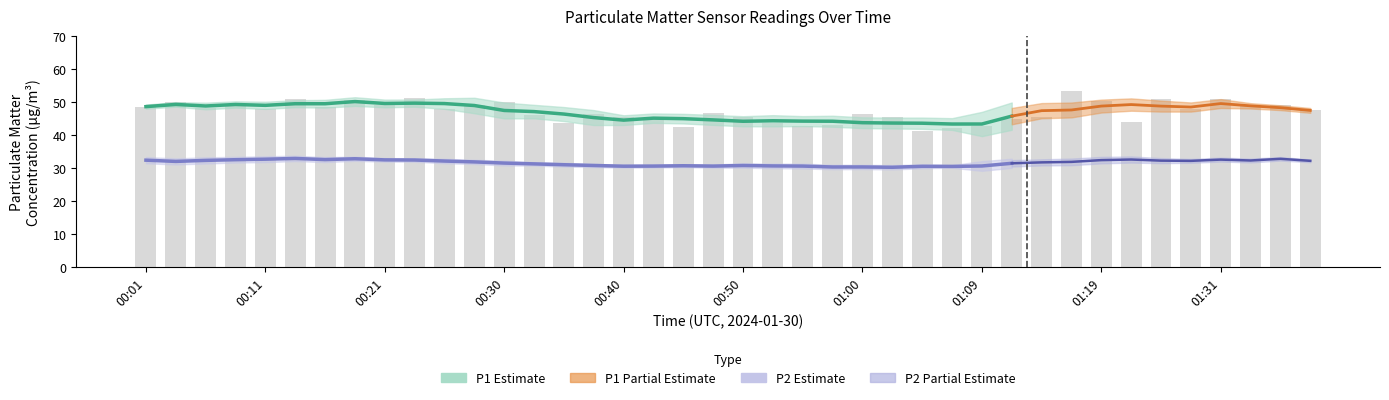

What is the label of the 35th bar from the right?

00:13